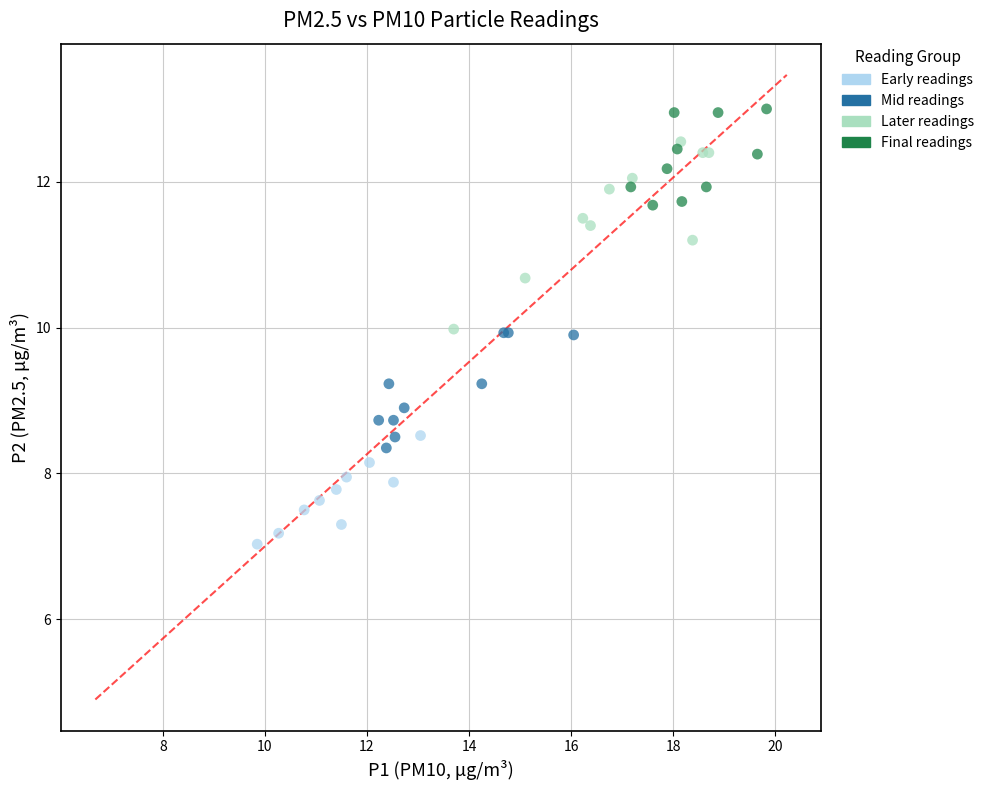

Which series reaches the maximum Y coordinate?

Final readings